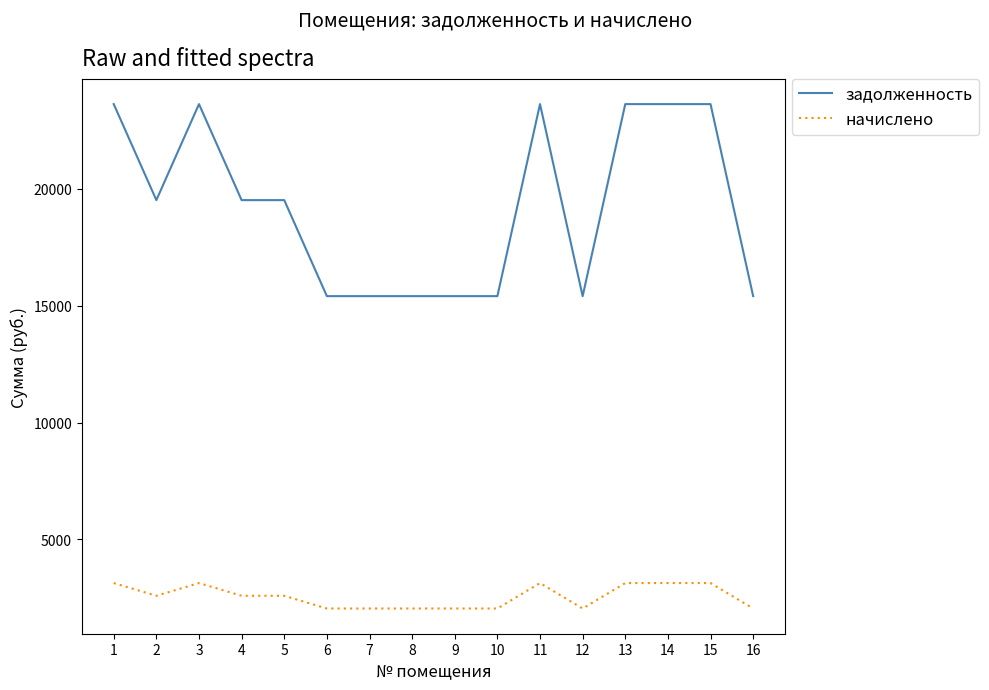

What is the difference between the second highest and second lowest values in the начислено series?

1088.6